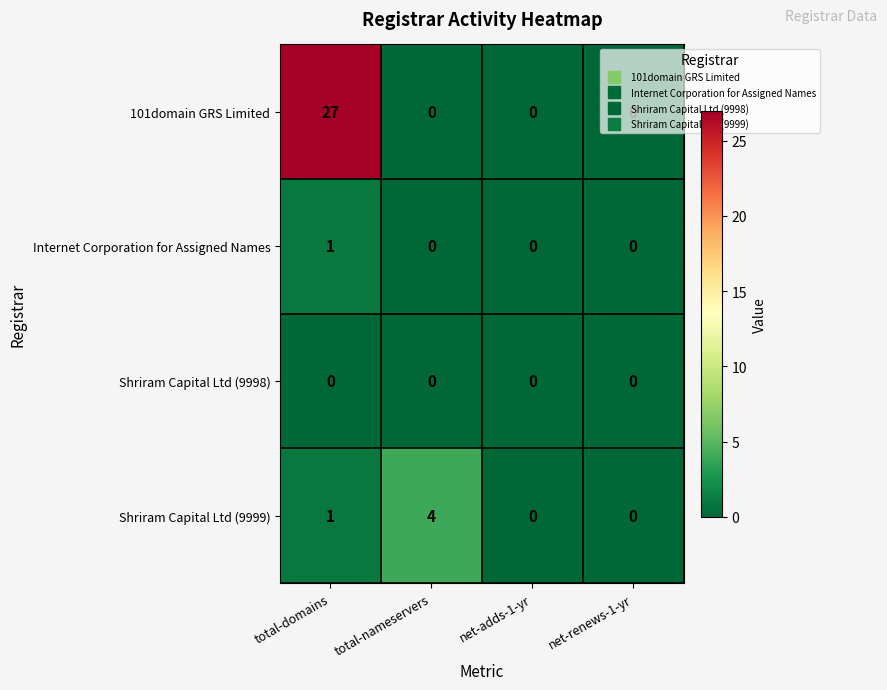

True or false: 101domain GRS Limited has a value of 10 at total-domains.

False